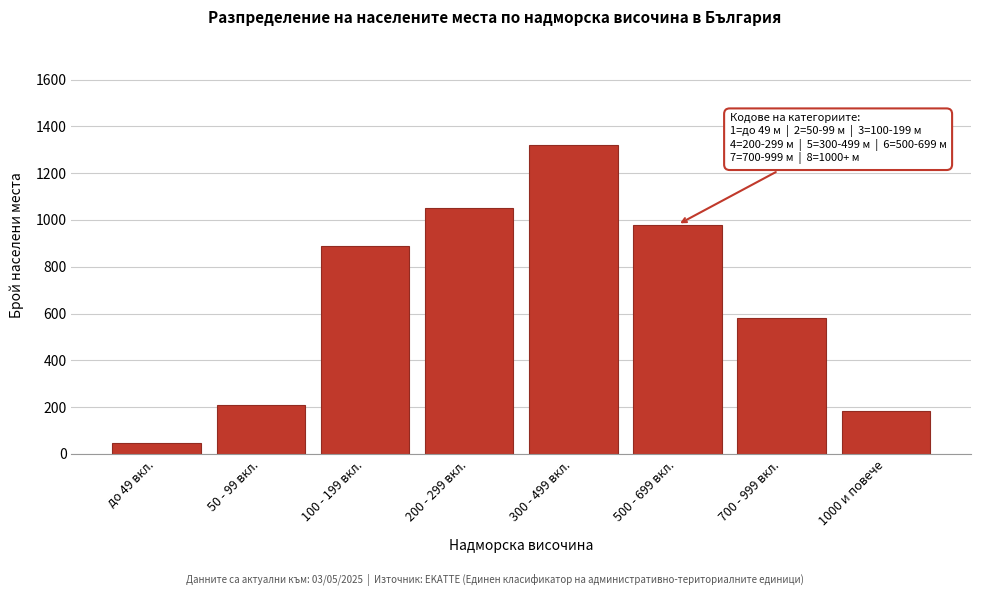

Reading left to right, what are all the values shown in this chart?

45	210	890	1050	1320	980	580	184